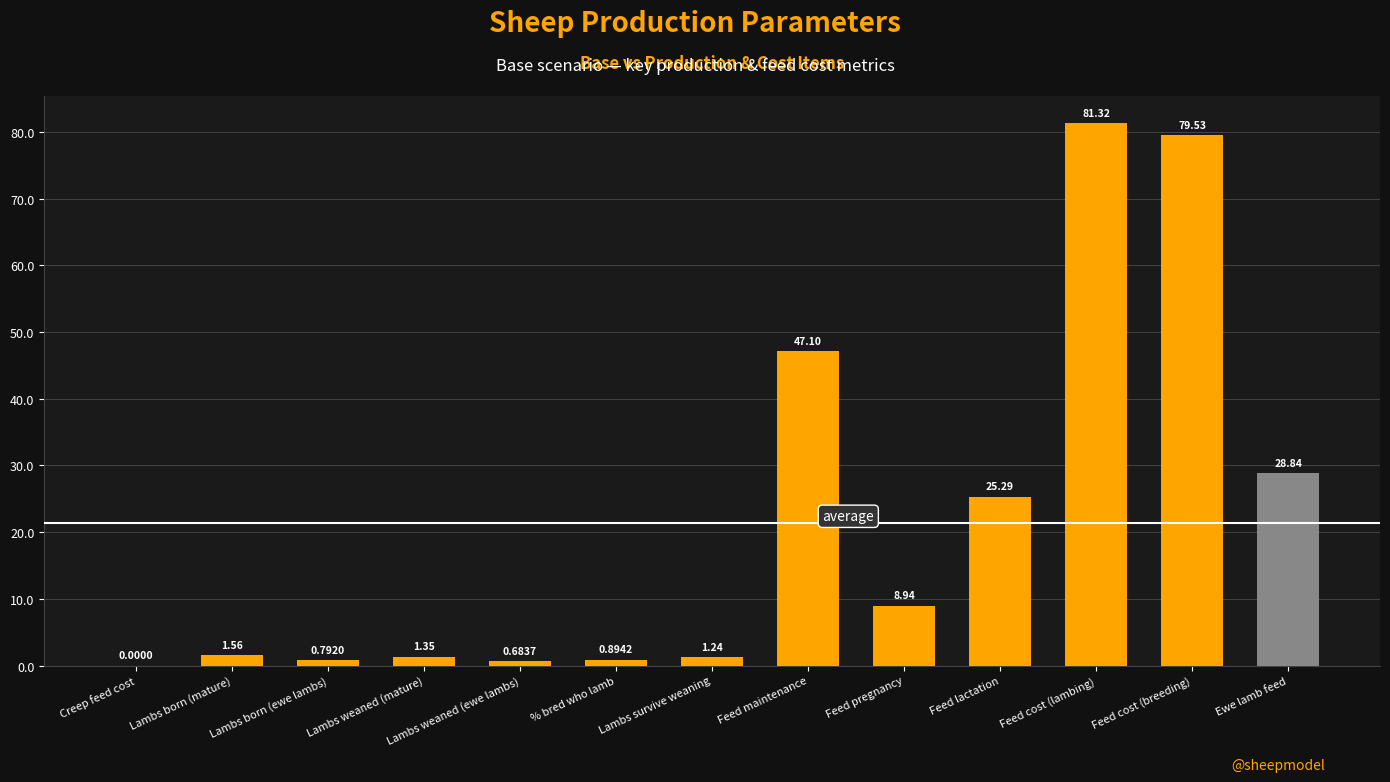

What is the change in value from Lambs weaned (ewe lambs) to Feed lactation?

+24.6